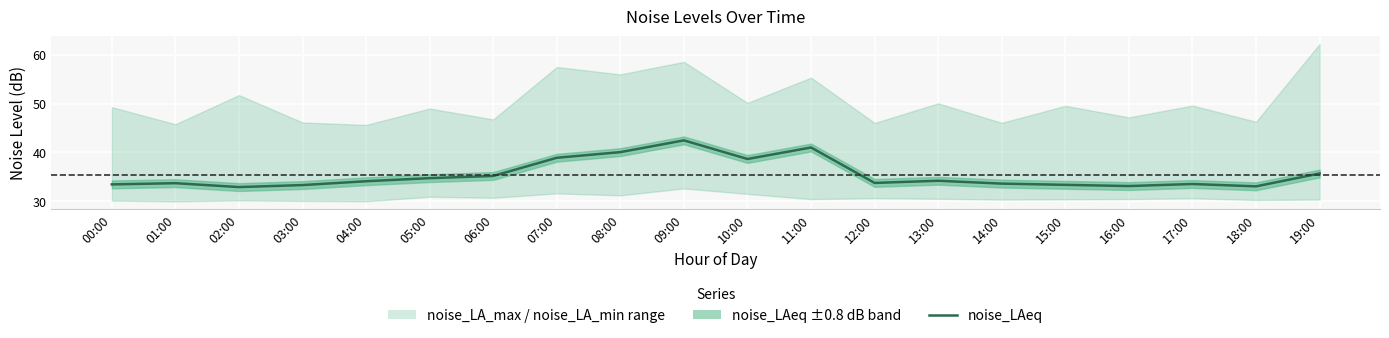

At which category does the data reach its first local valley?

02:00